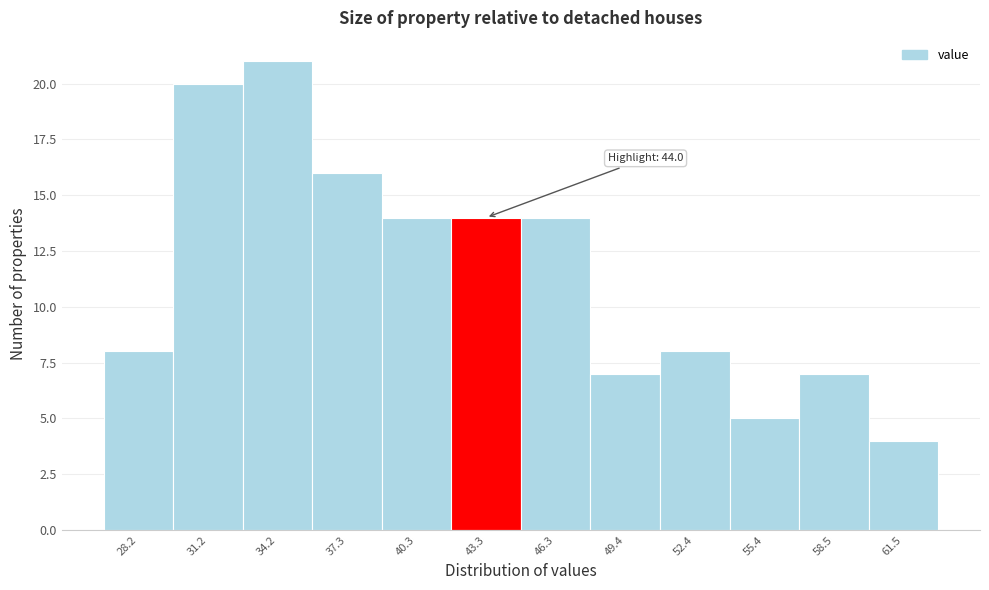

Reading left to right, transcribe all the data shown in this chart.

28.2=8	31.2=20	34.2=21	37.3=16	40.3=14	43.3=14	46.3=14	49.4=7	52.4=8	55.4=5	58.5=7	61.5=4